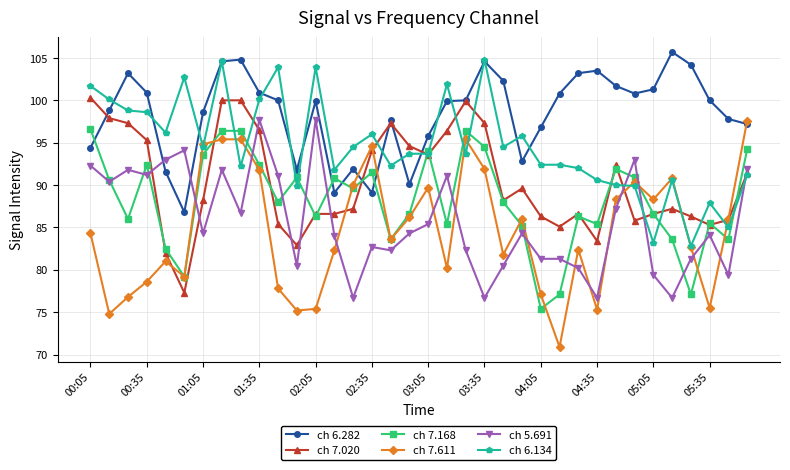

Which series has the largest total across all categories?

ch 6.282